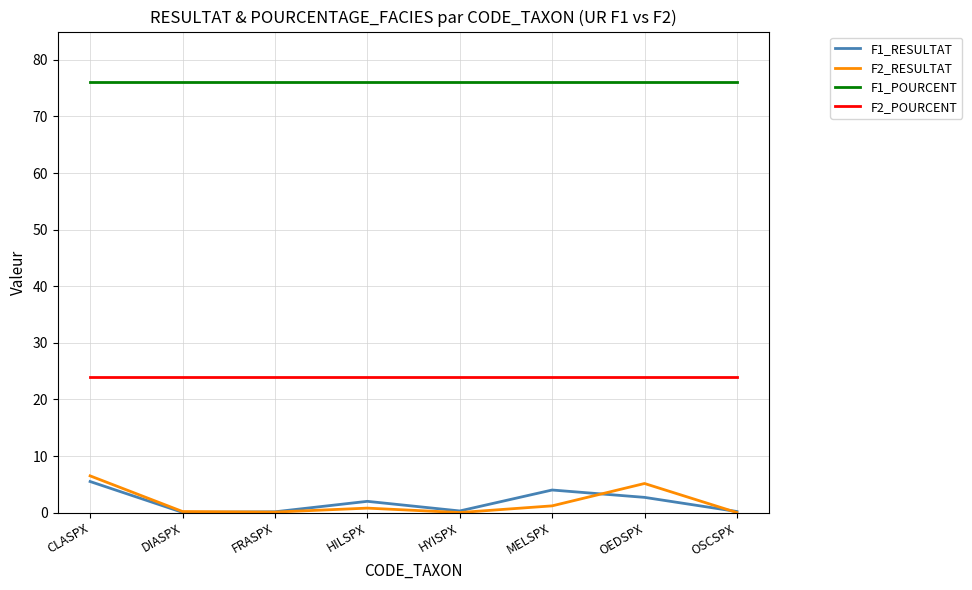

What position from the left is DIASPX?

2